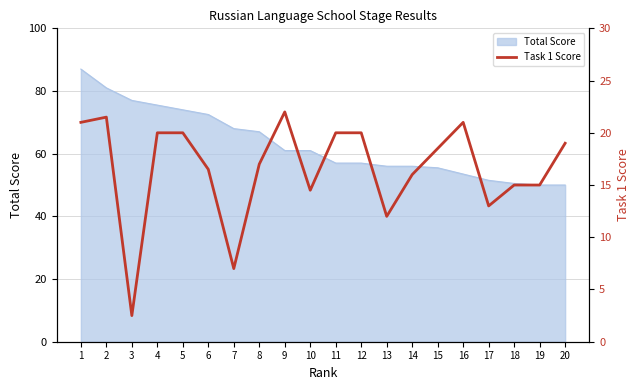

Does the chart have visible grid lines?

Yes